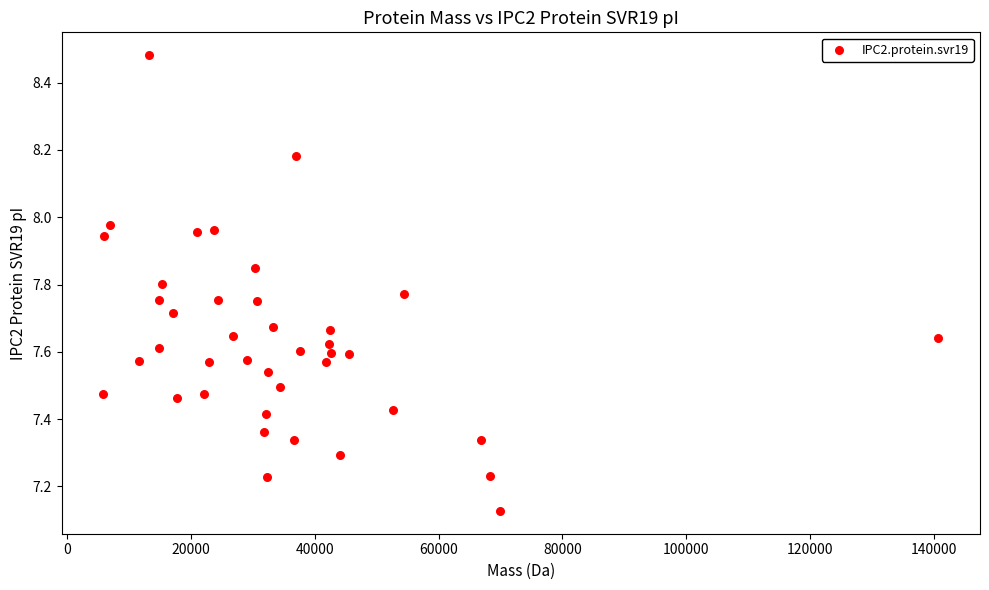

What is the range of Y values (max minus min)?

1.4